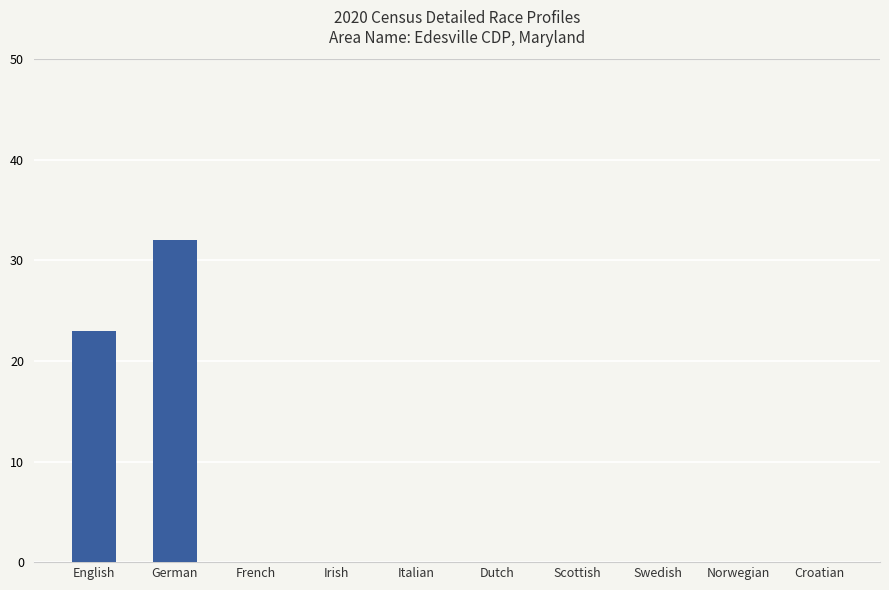

What is the approximate value at German?

32